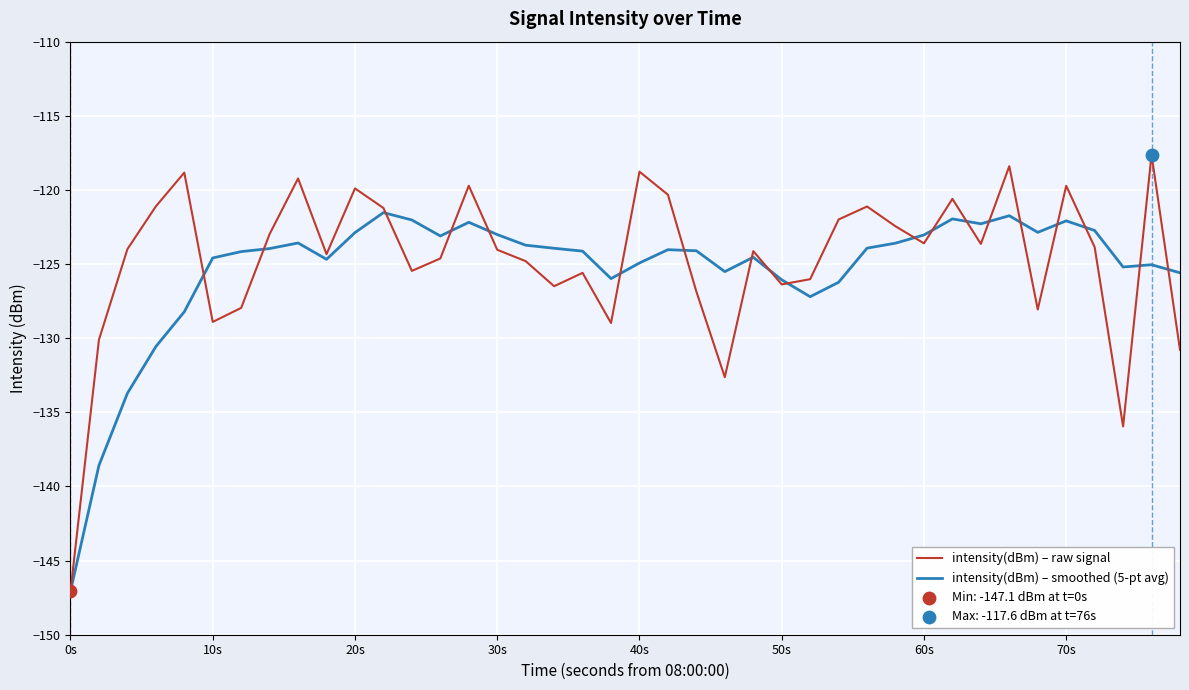

Which series has the widest spread of values?

intensity(dBm) – raw signal